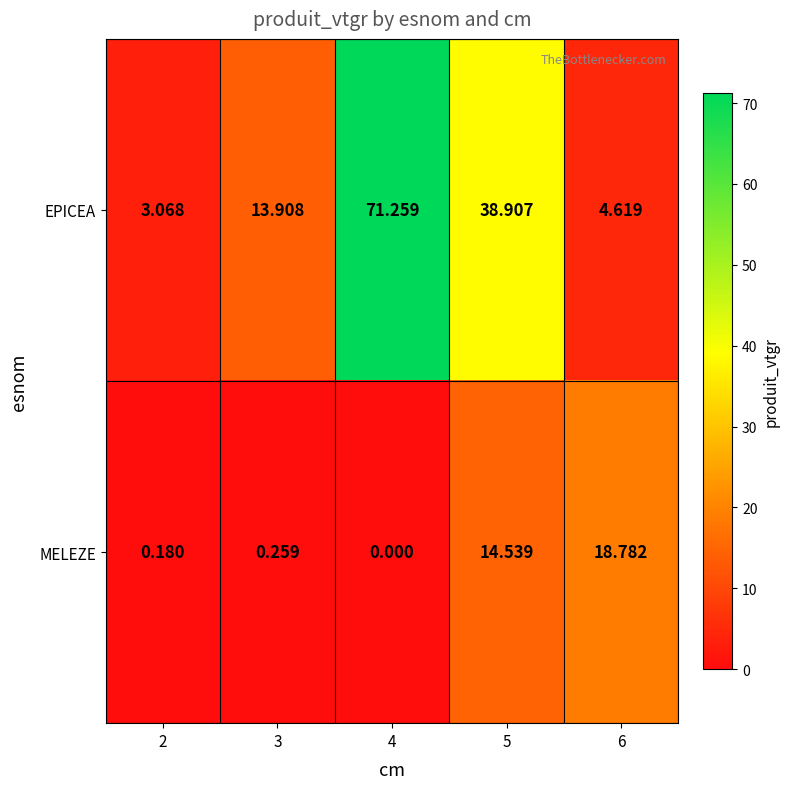

Which category has the highest value across all series?

4